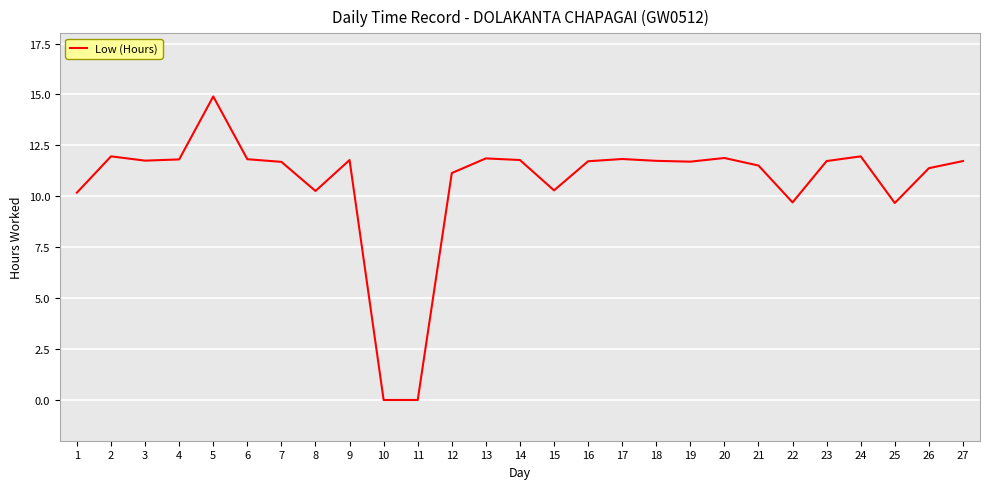

The value at 15 is 10.3. True or false?

True